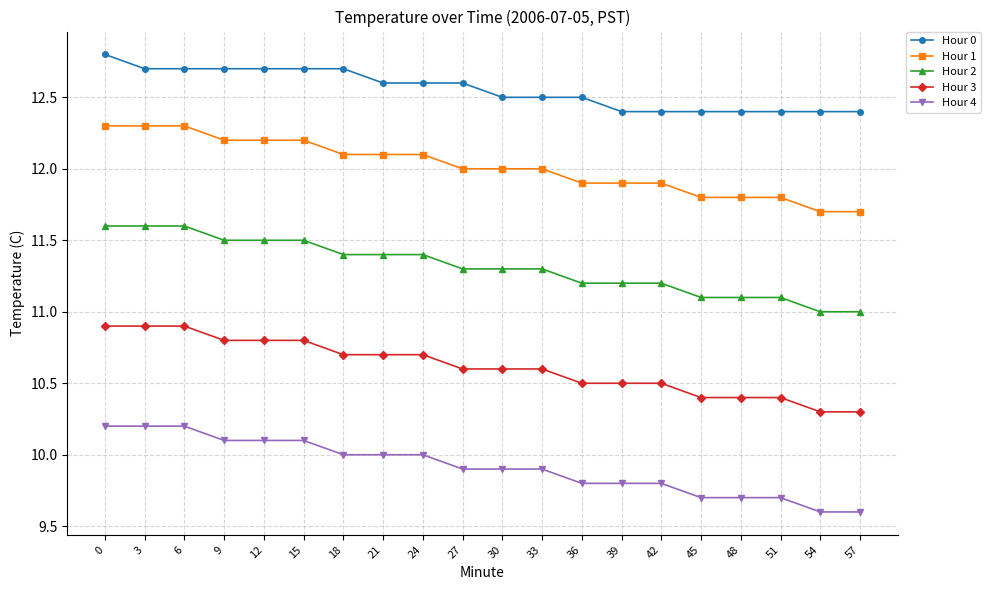

True or false: Hour 3 and Hour 0 intersect in this chart.

False